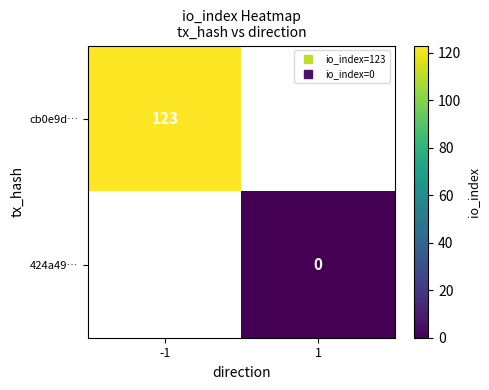

Is it true that cb0e9d… equals 28.7 at -1?

False